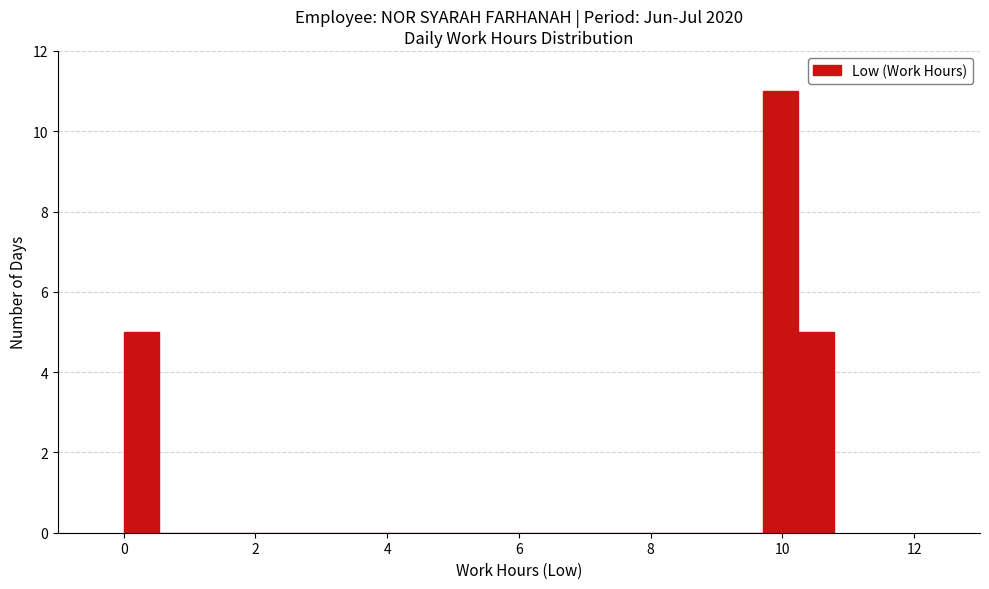

Read against the x-axis, roughly where is the centre of the tallest bar?

10.0